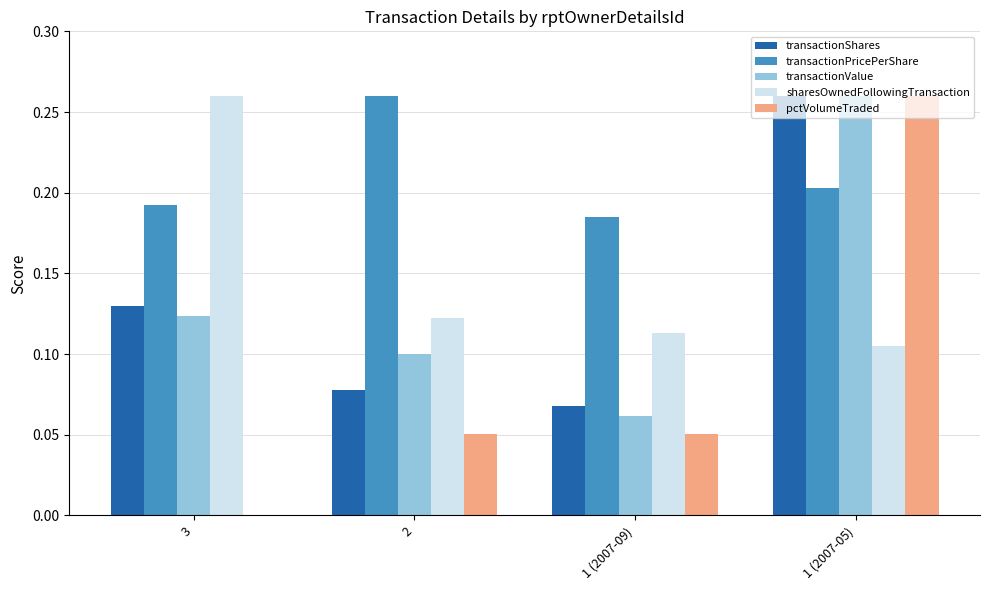

Count the number of data series in this chart.

5